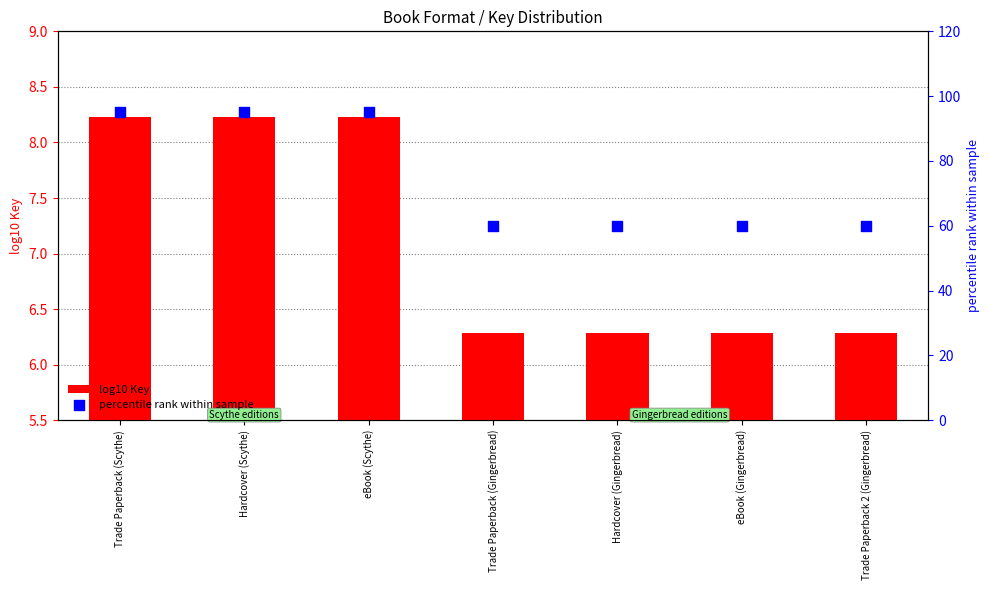

At which category is the sum across all series the highest?

Trade Paperback (Scythe)